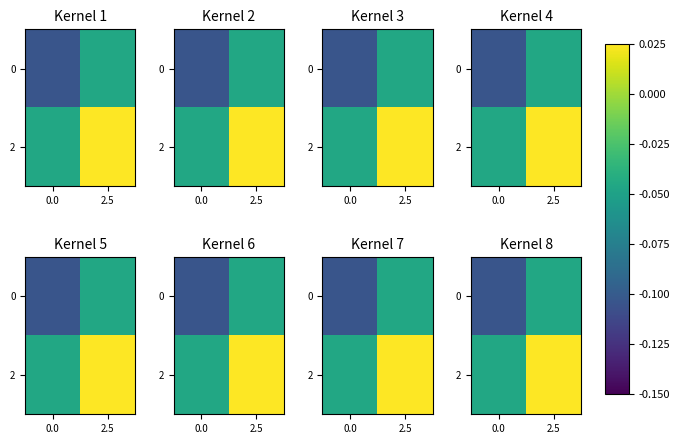

What is the difference between the maximum and minimum values in the 0 series?

0.1